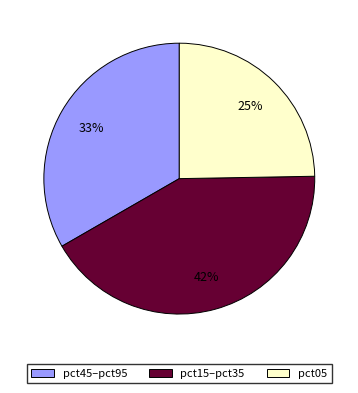

Is there a majority slice in this chart?

No